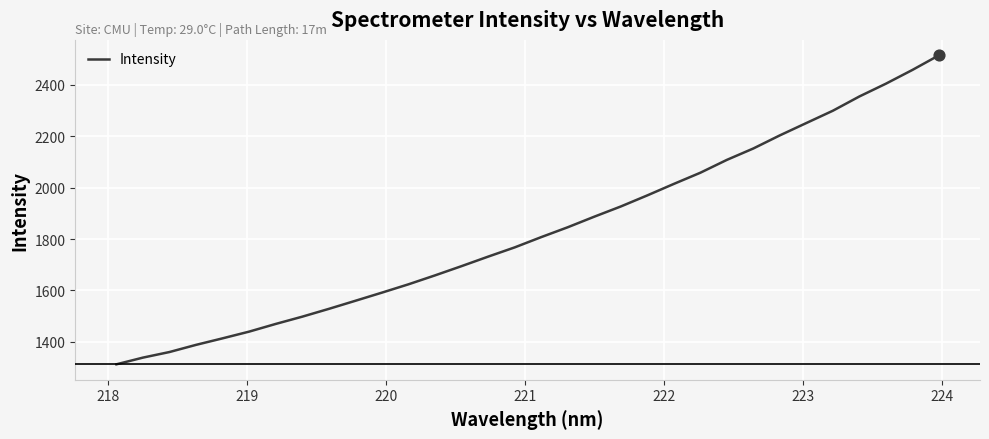

What is the maximum value shown in the chart?

2514.1